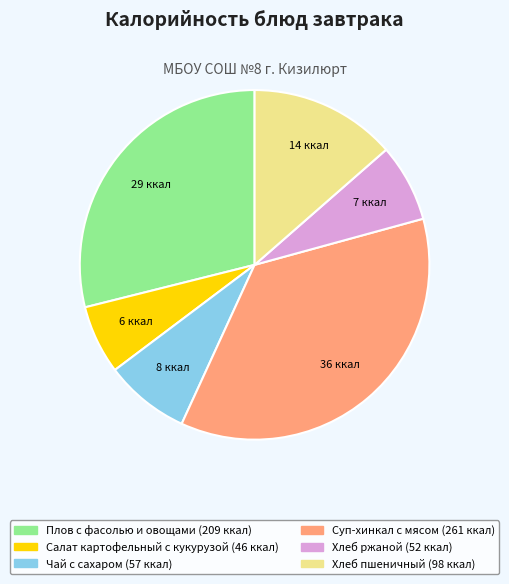

What is the largest slice in the pie chart?

Суп-хинкал с мясом